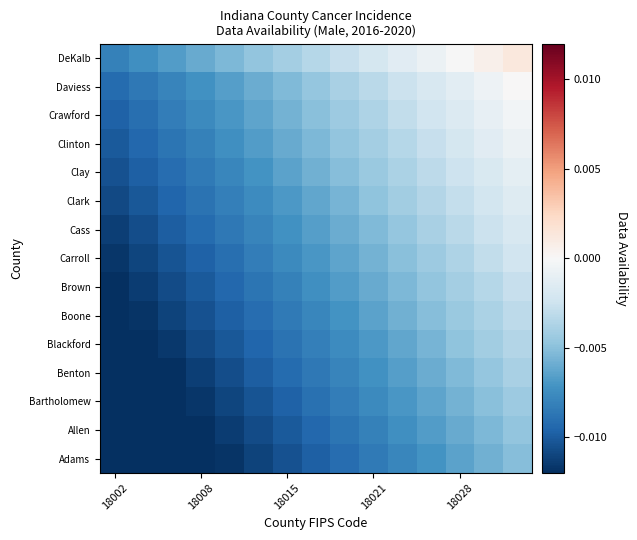

How many data points does each series have?

15